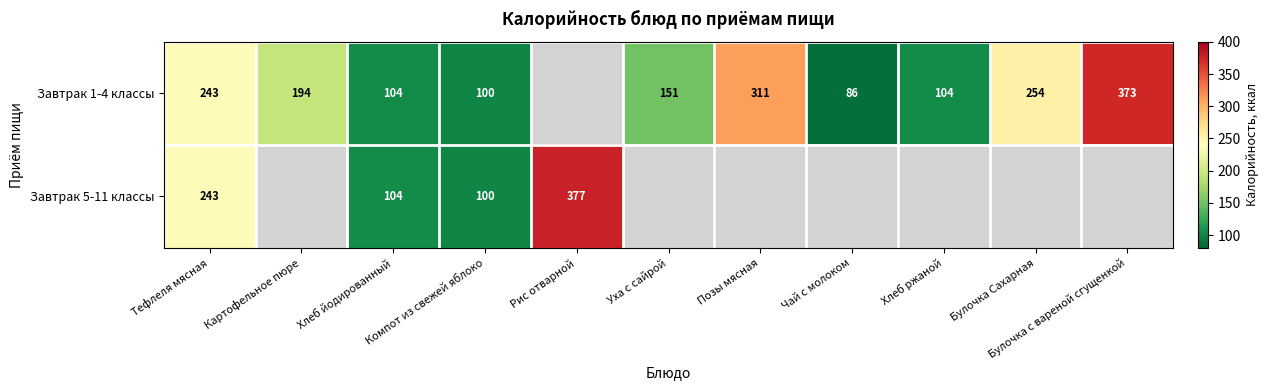

At how many categories does at least one series exceed 150?

7